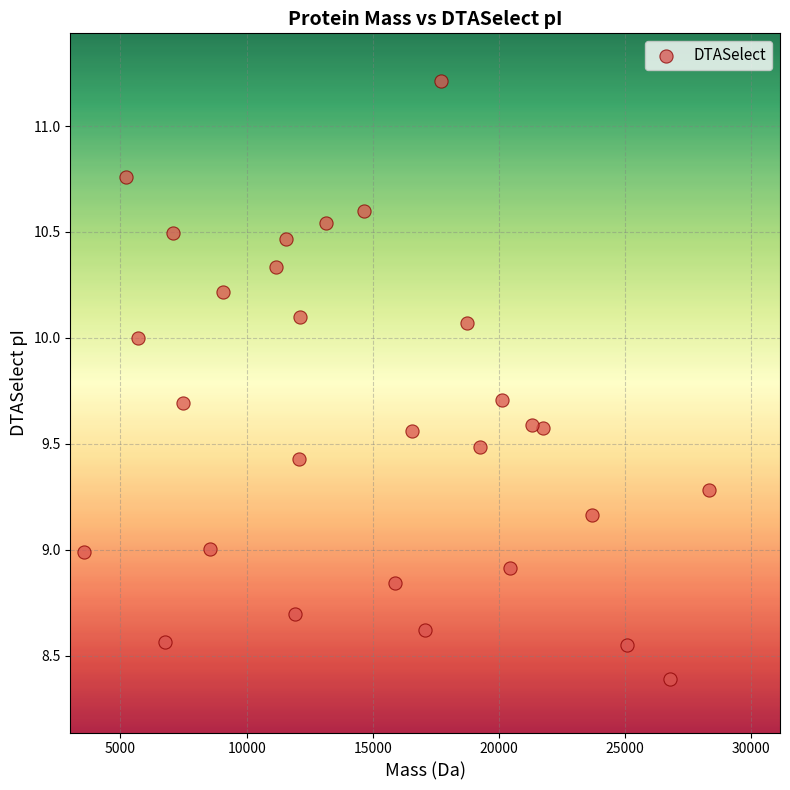

What is the range of X values (max minus min)?

24764.0